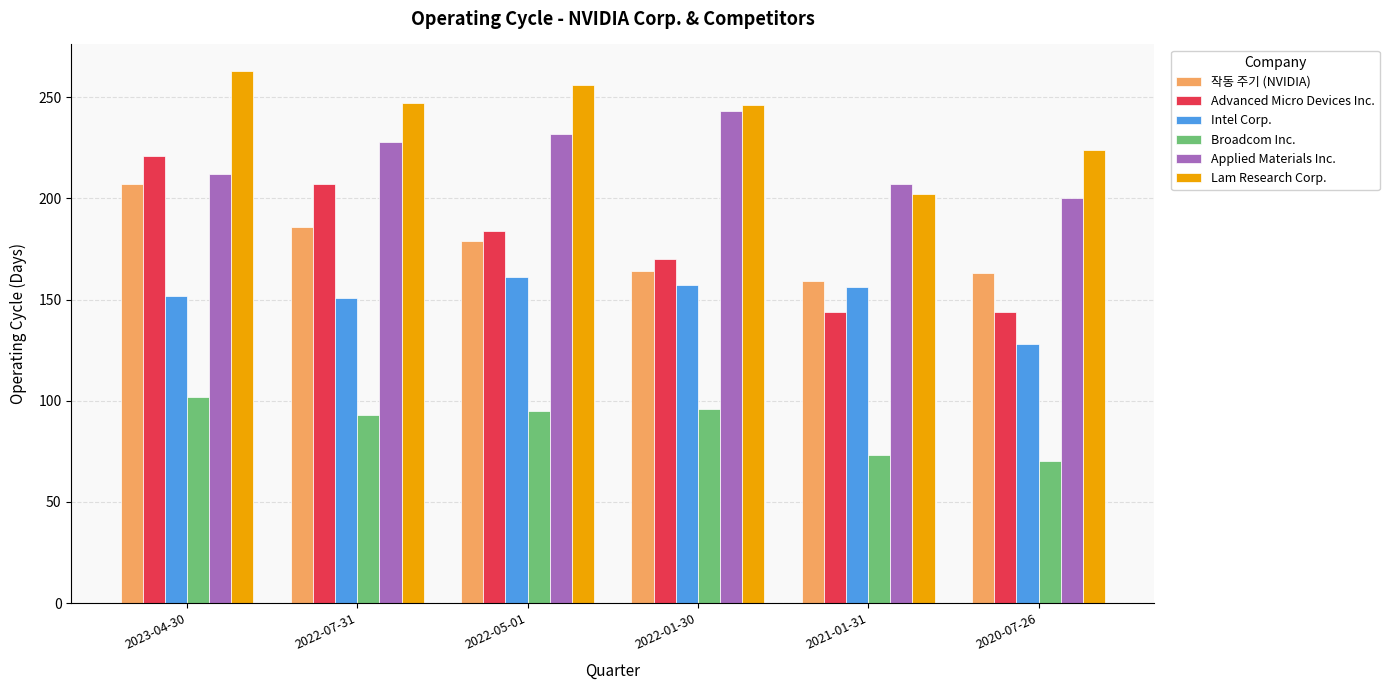

At how many categories does at least one series exceed 198?

6